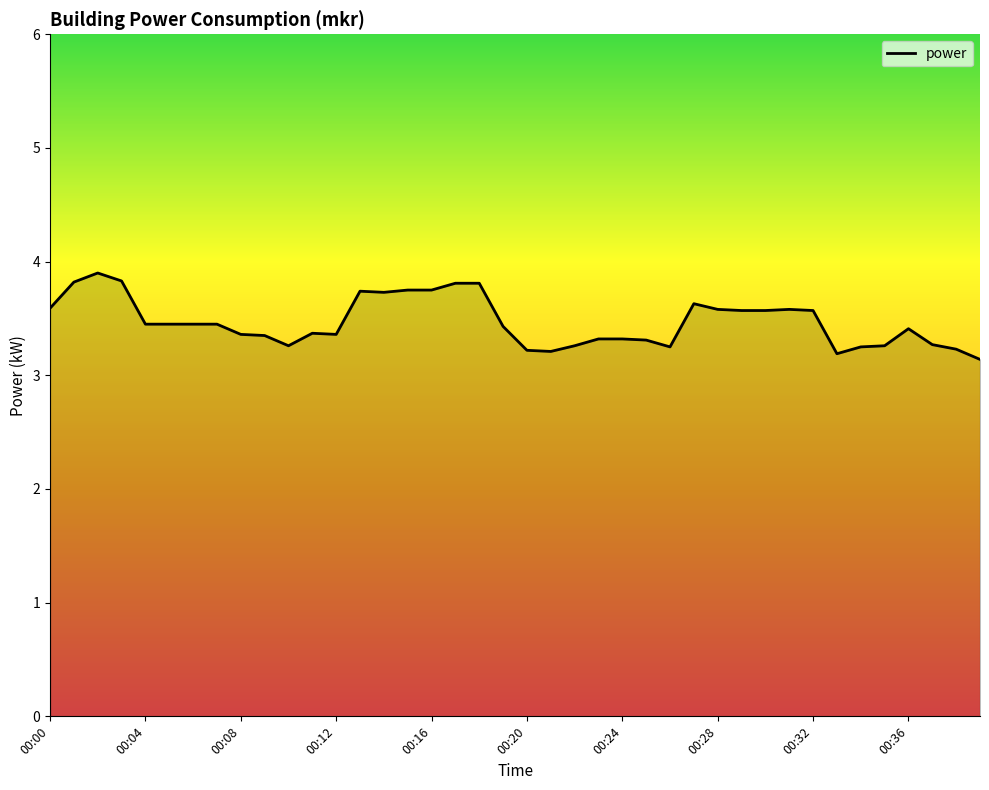

What is the maximum value shown in the chart?

3.9